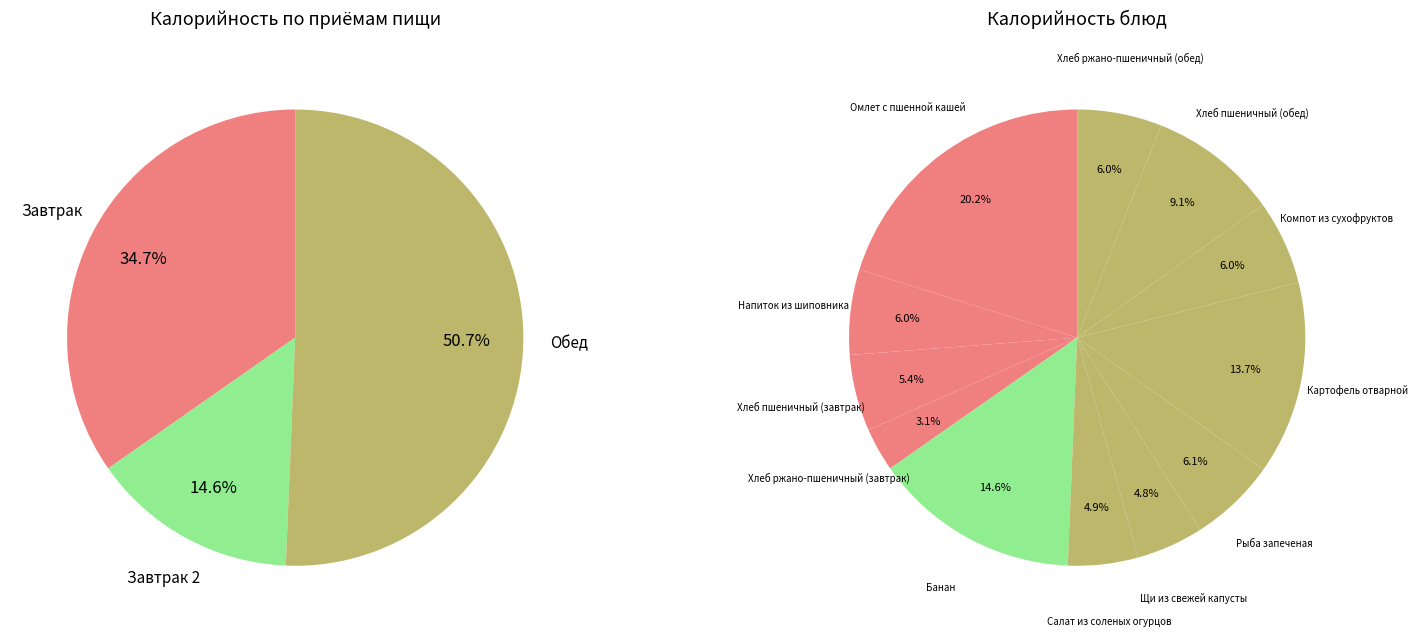

How many slices are in this pie chart?

12